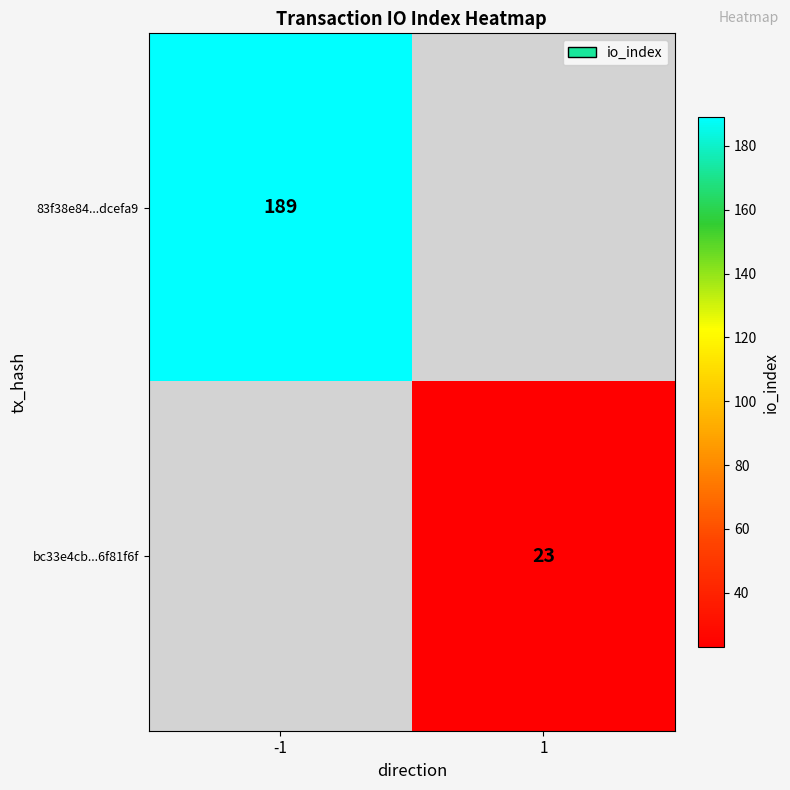

The value of 83f38e84...dcefa9 at -1 is 330. True or false?

False